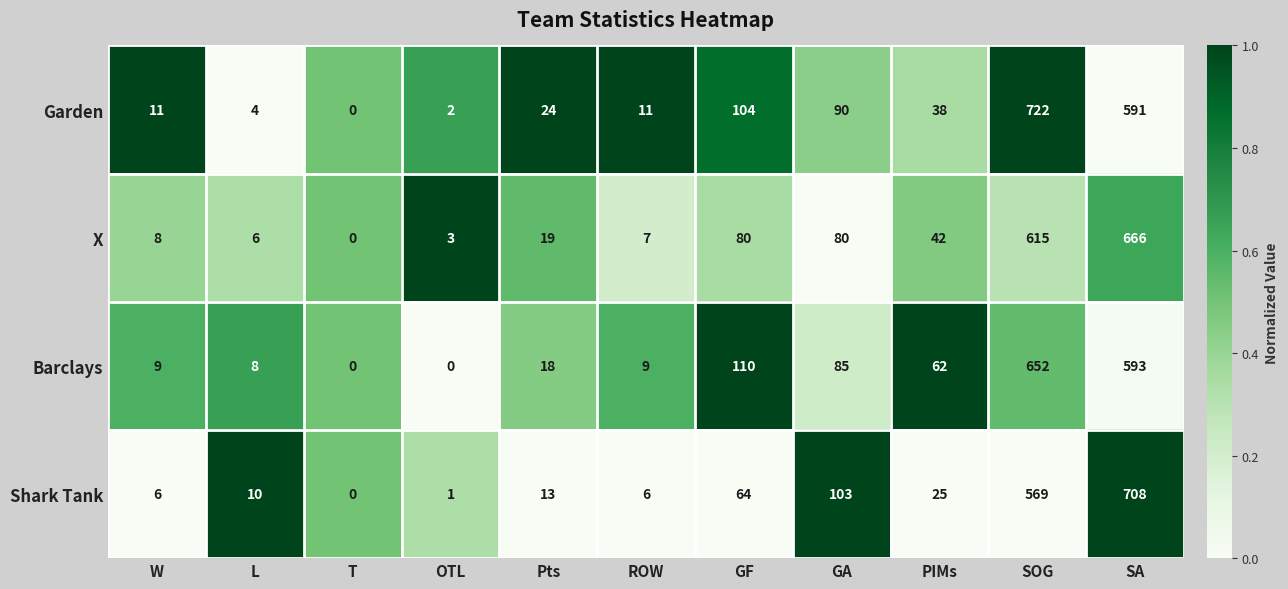

True or false: X has a value of 896 at SA.

False